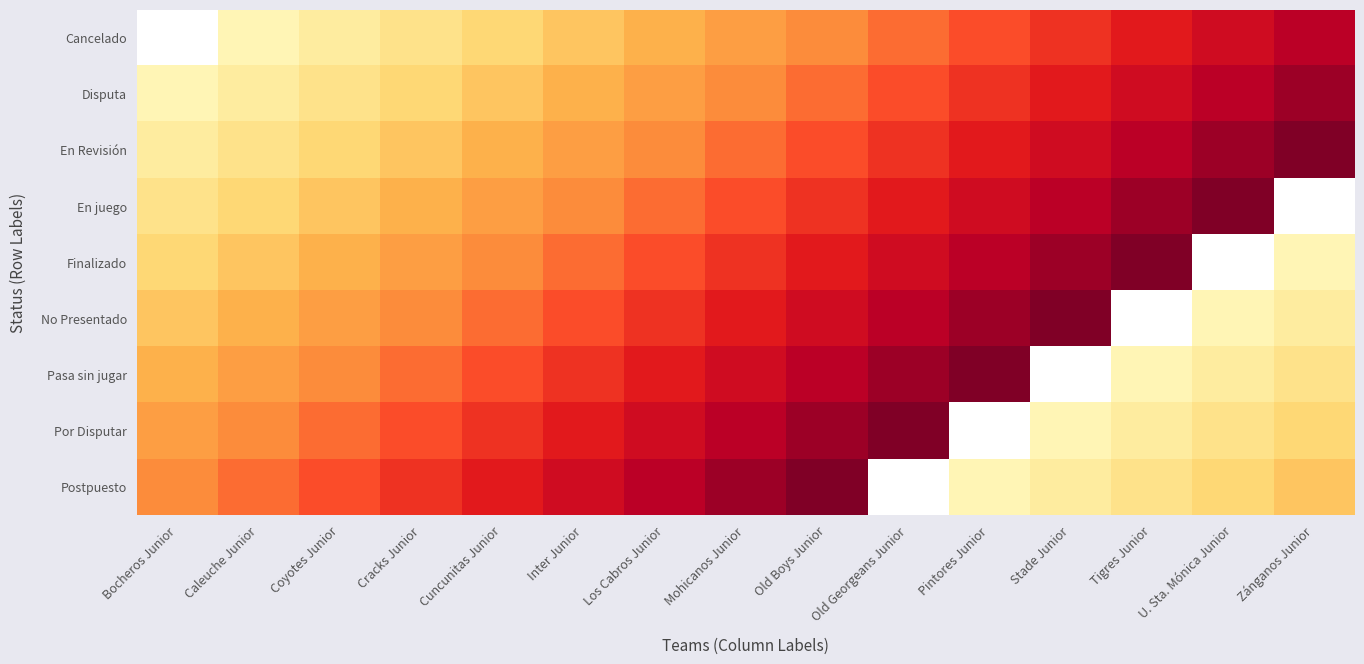

At which category is the sum across all series the highest?

Old Boys Junior